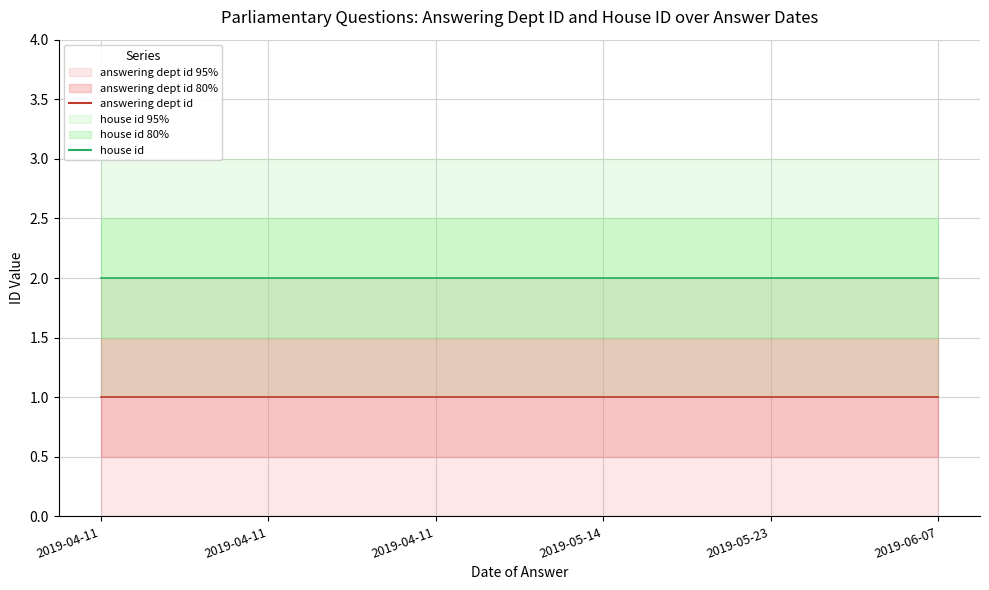

Reading left to right, extract all data points from this chart.

answering dept id: 1	1	1	1	1	1
house id: 2	2	2	2	2	2